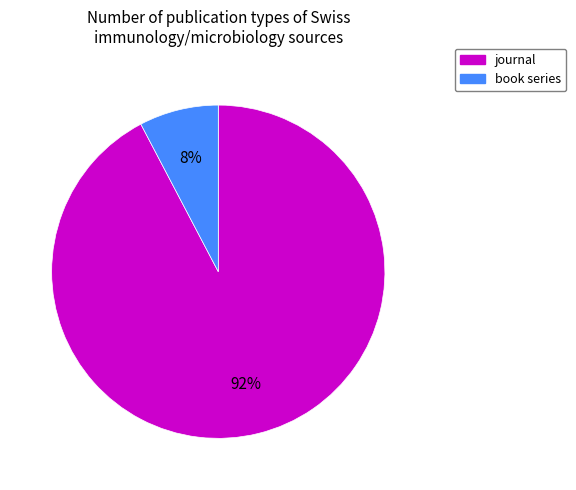

Count the number of slices in the pie.

2